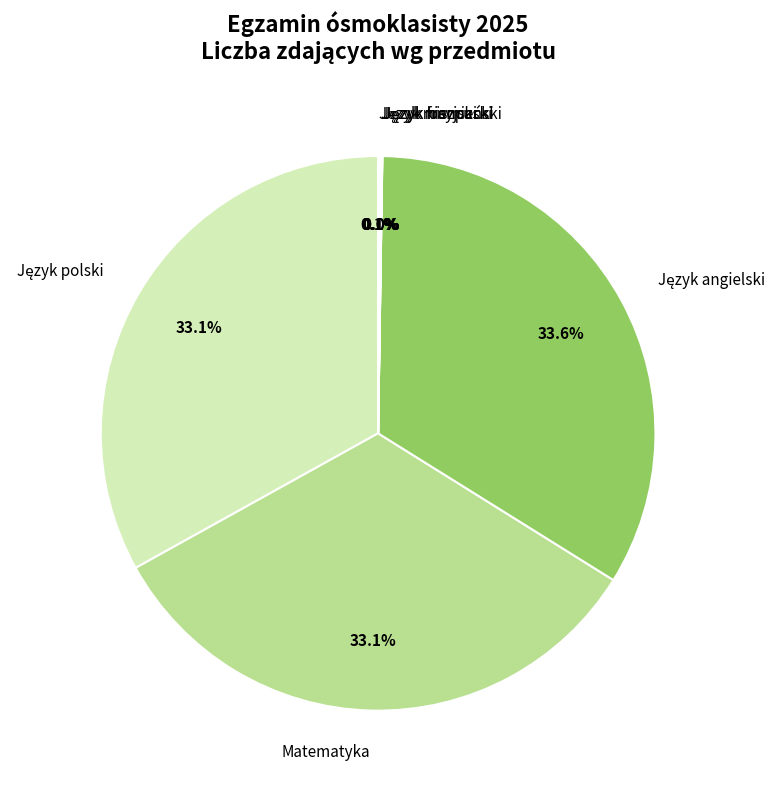

Does any single category account for the majority?

No